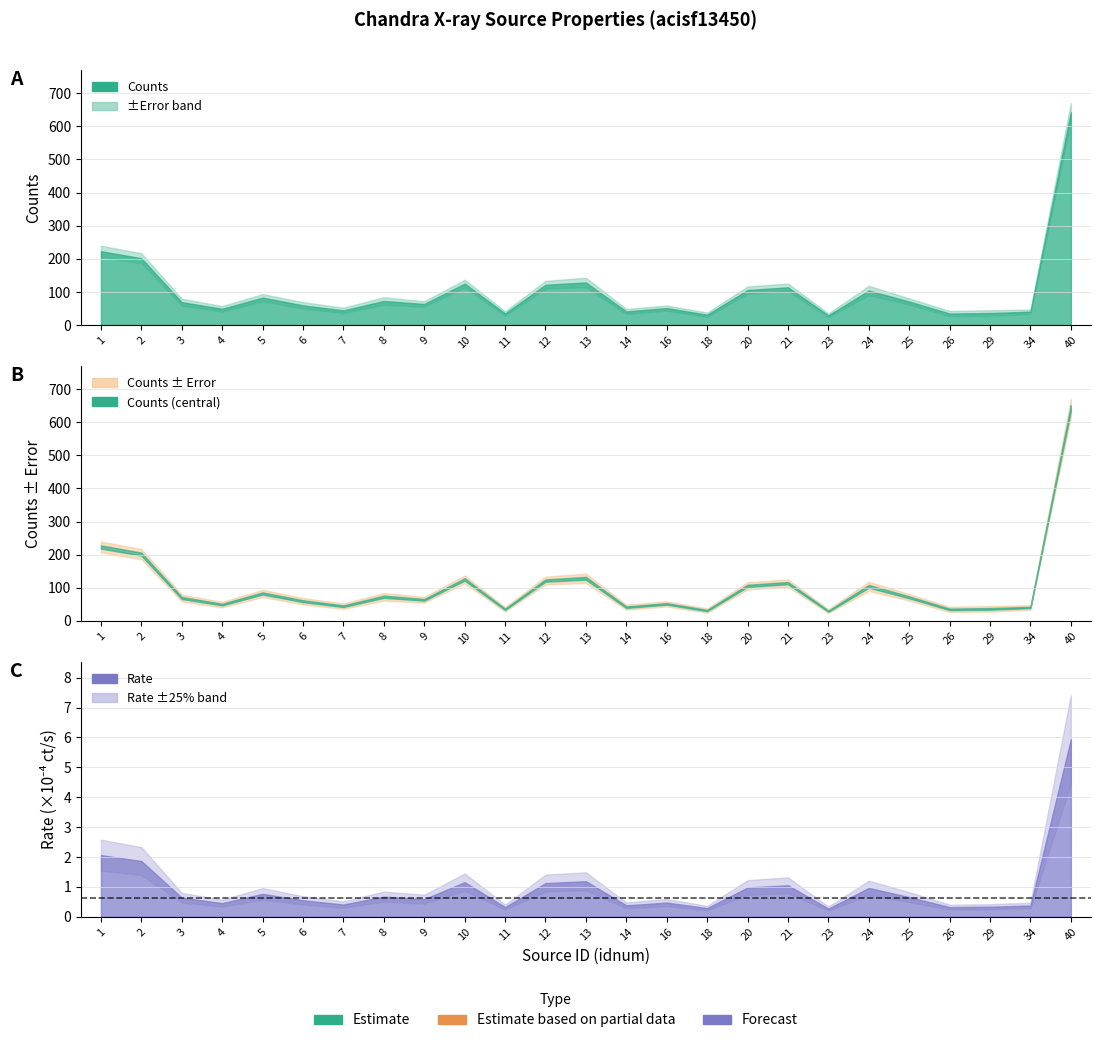

Between 13 and 9, which is larger?

13